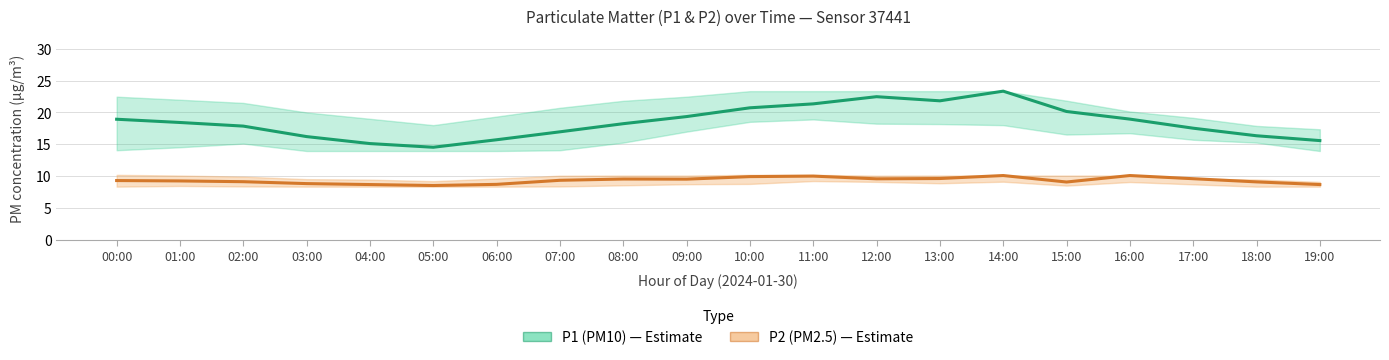

List the labels in order of P2 (PM2.5) value, largest first.

14:00, 16:00, 11:00, 10:00, 13:00, 17:00, 12:00, 08:00, 09:00, 07:00, 00:00, 01:00, 02:00, 18:00, 15:00, 03:00, 06:00, 04:00, 19:00, 05:00